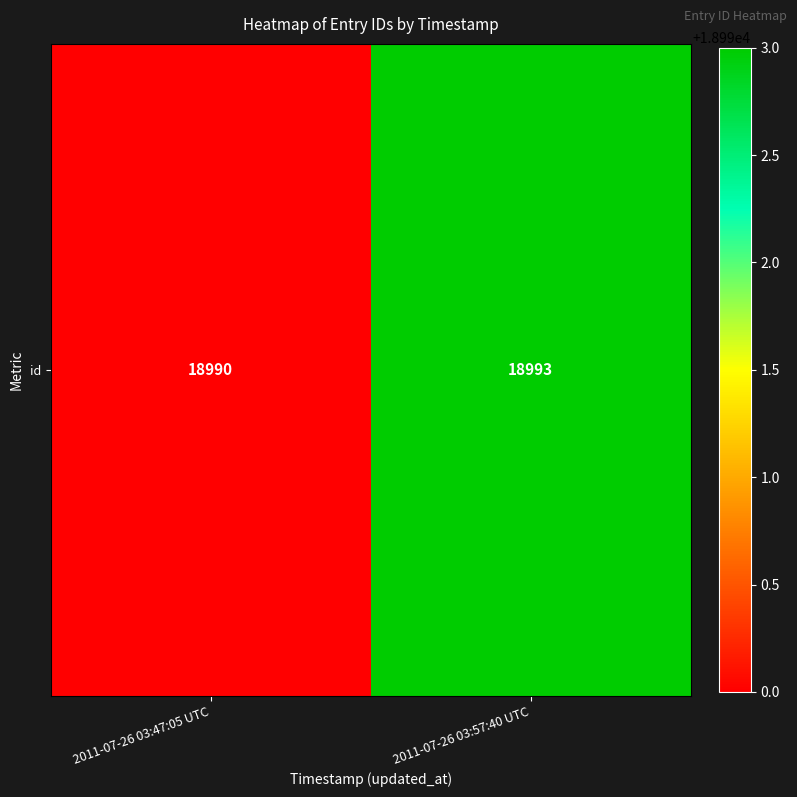

What is the sum of all values?

37983